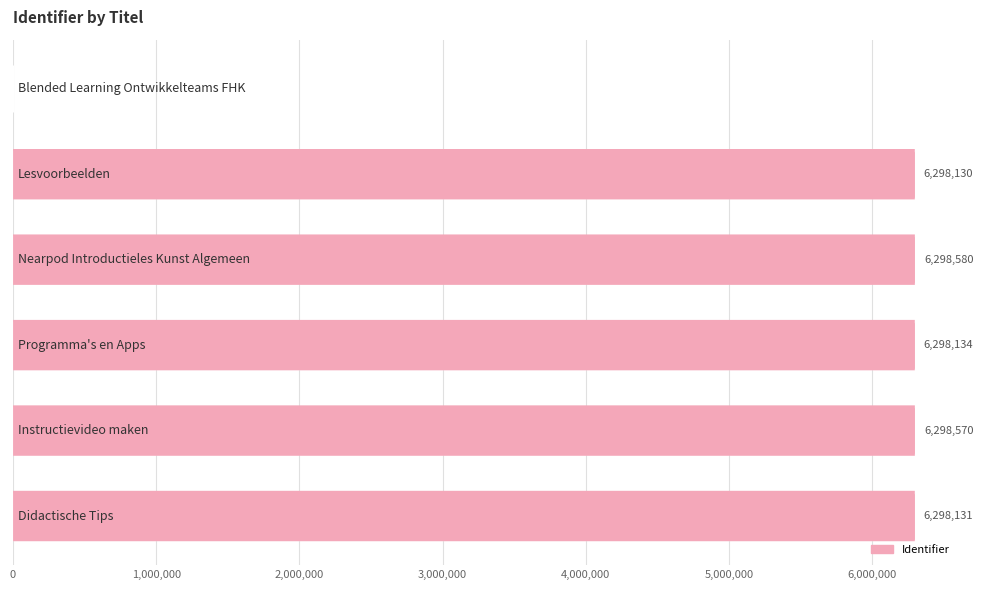

What is the maximum value shown in the chart?

6298580